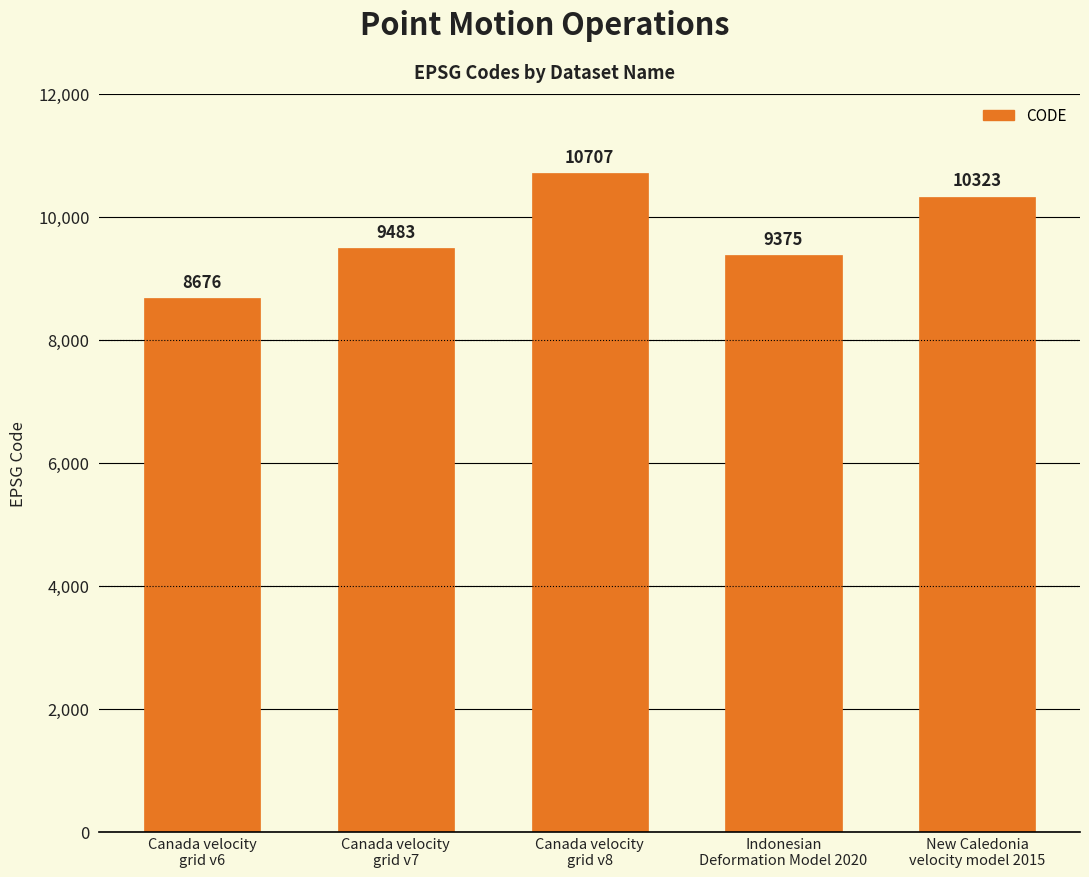

What is the difference between the maximum and minimum values?

2031